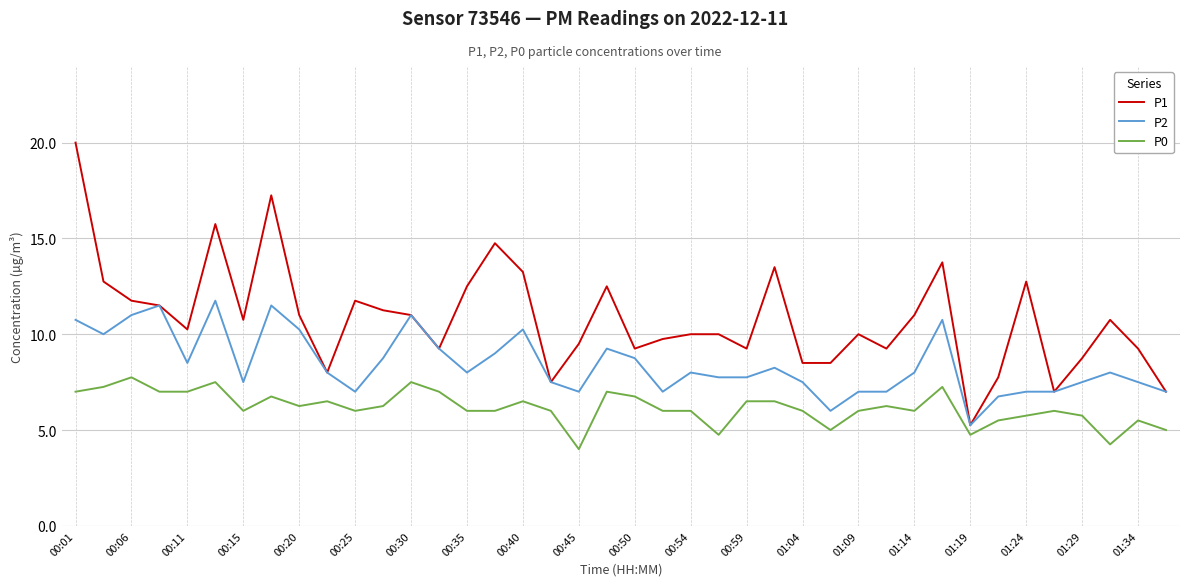

True or false: P2 and P0 cross at least once.

False